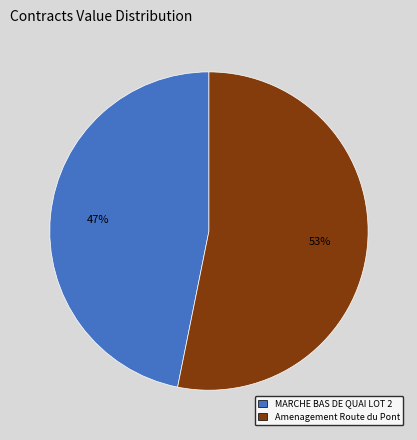

Is it true that MARCHE BAS DE QUAI LOT 2 is 40% of the pie?

False